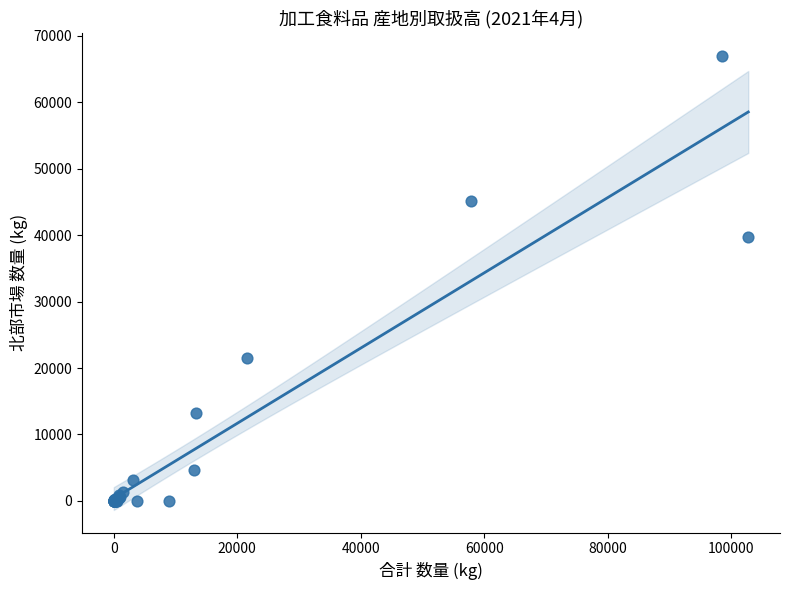

What Y value in the scatter plot is closest to 33496?

39734